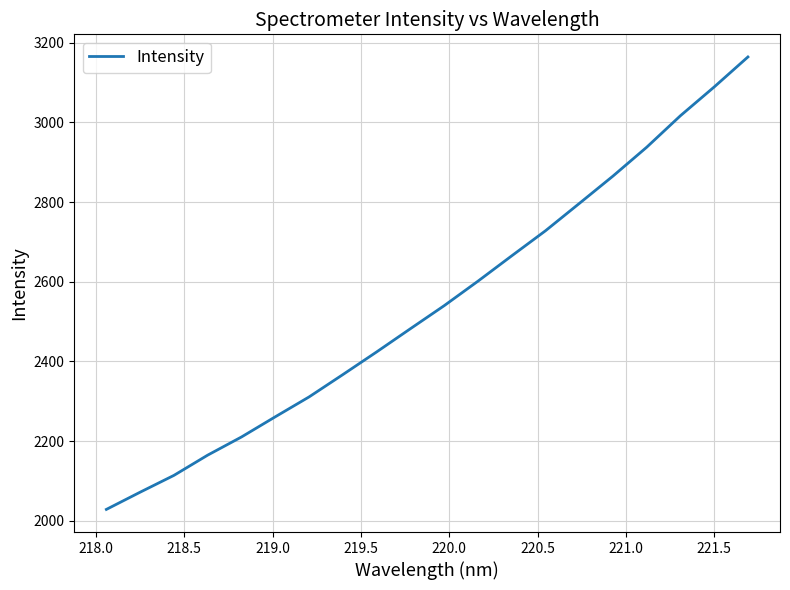

What is the maximum value shown in the chart?

3164.1